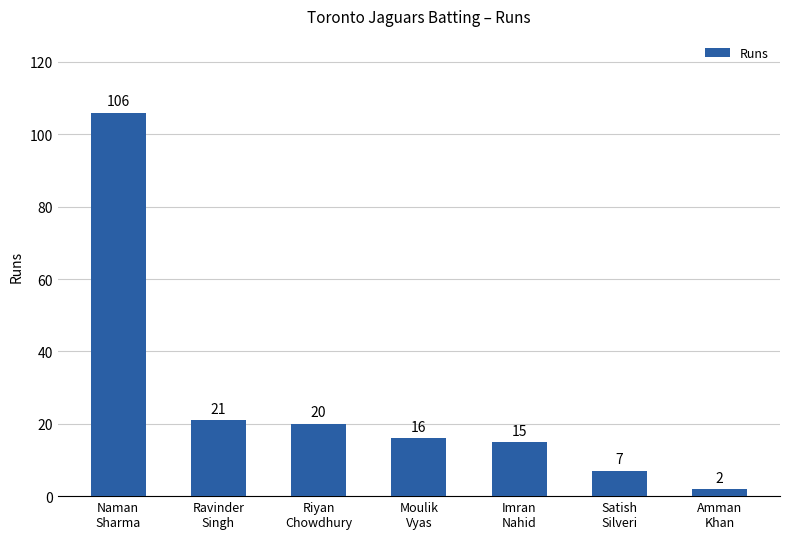

What is the difference between the values at Moulik
Vyas and Imran
Nahid?

1